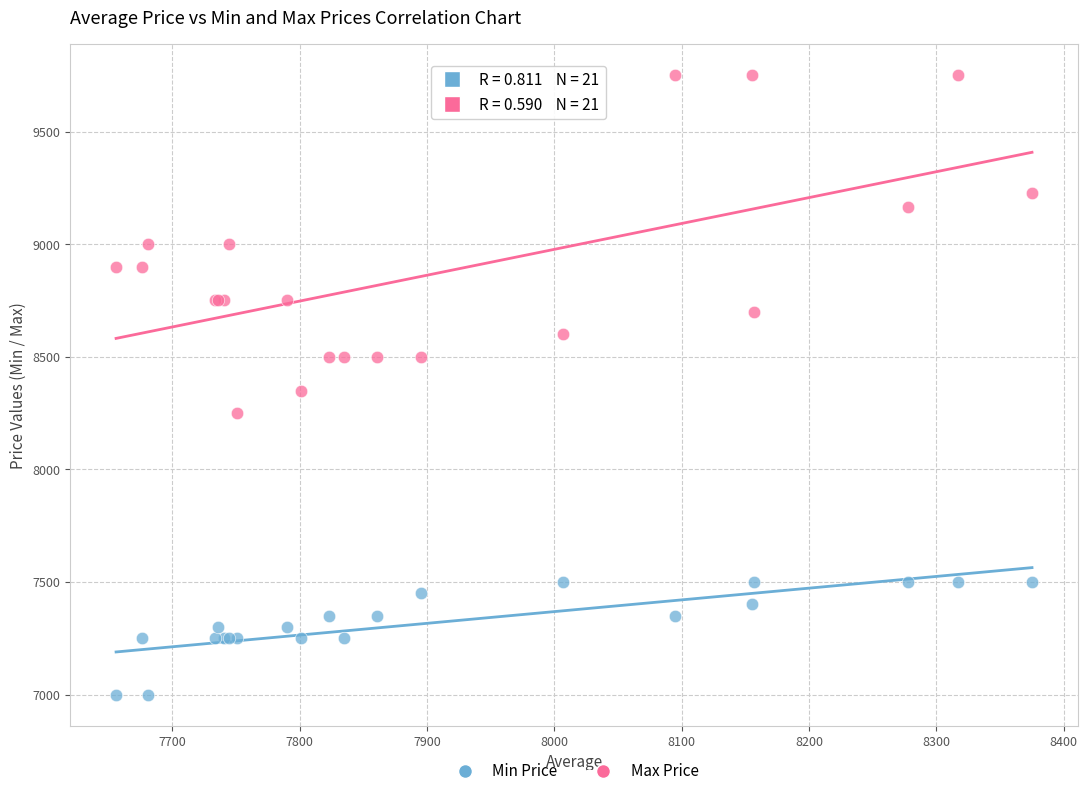

Which series has the widest spread of Y values?

Max Price